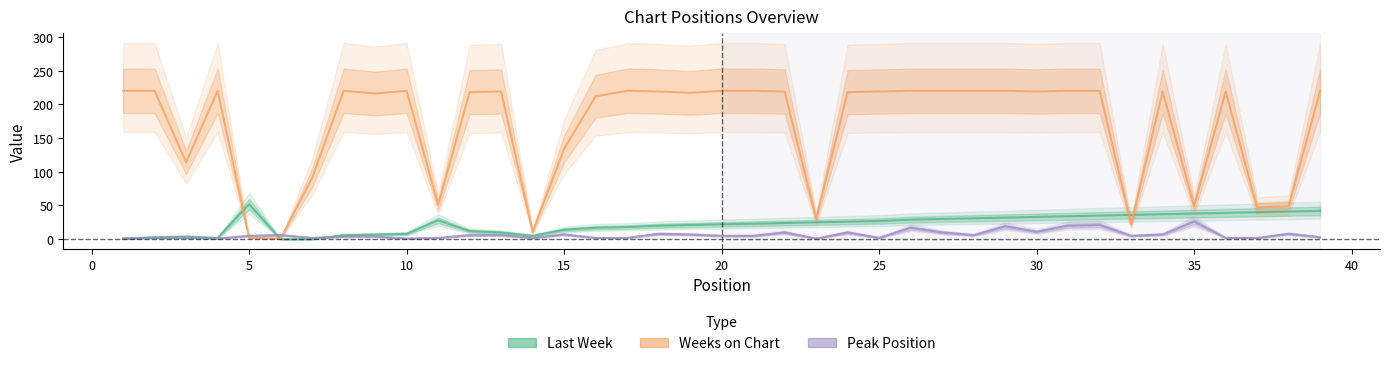

Which series has the largest total across all categories?

Weeks on Chart